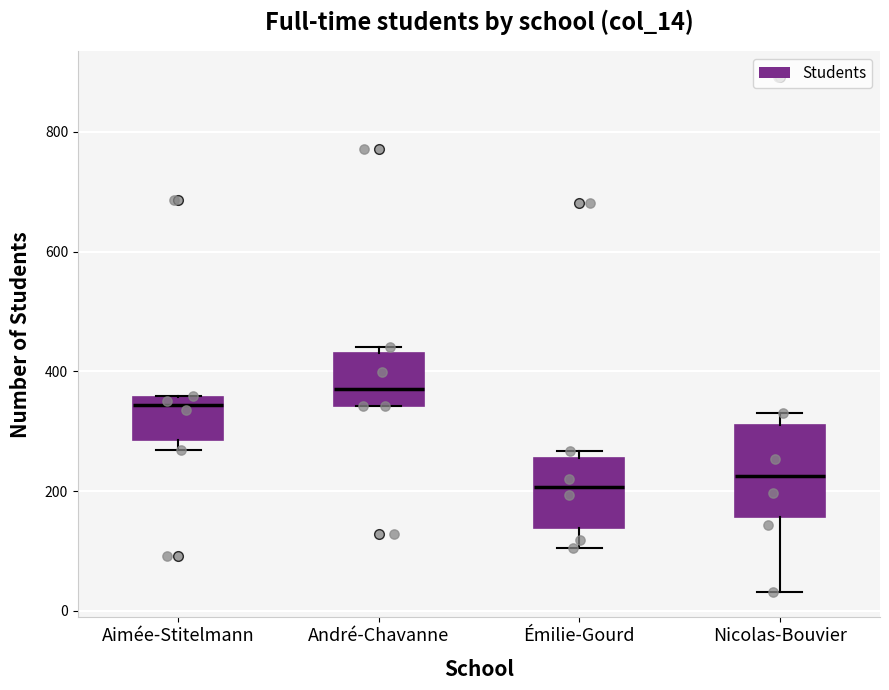

Reading left to right, transcribe this box plot: for each box, give where its median line is, the range the box spans, and where its two whiskers end, as read against the y-axis. The values are not printed on the chart, so give them approximately, as read against the axis.

Aimée-Stitelmann: median 340, box 280 to 360, whiskers 260 to 360
André-Chavanne: median 380, box 340 to 440, whiskers 340 to 440 (just above the box's upper edge)
Émilie-Gourd: median 200, box 140 to 260, whiskers 100 to 260 (just above the box's upper edge)
Nicolas-Bouvier: median 220, box 160 to 320, whiskers 40 to 340